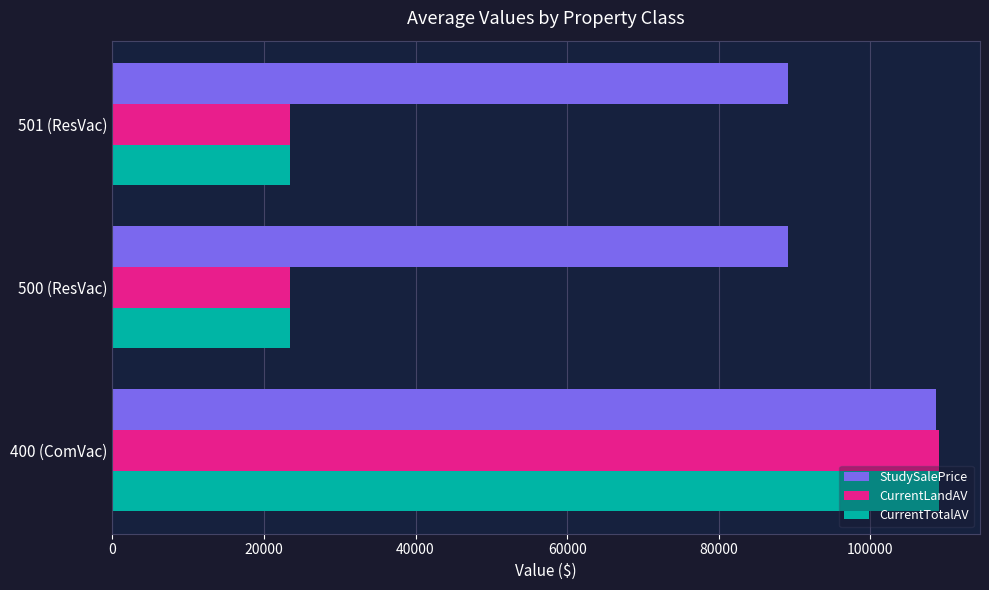

The value of CurrentTotalAV at 501 (ResVac) is 23500. True or false?

True